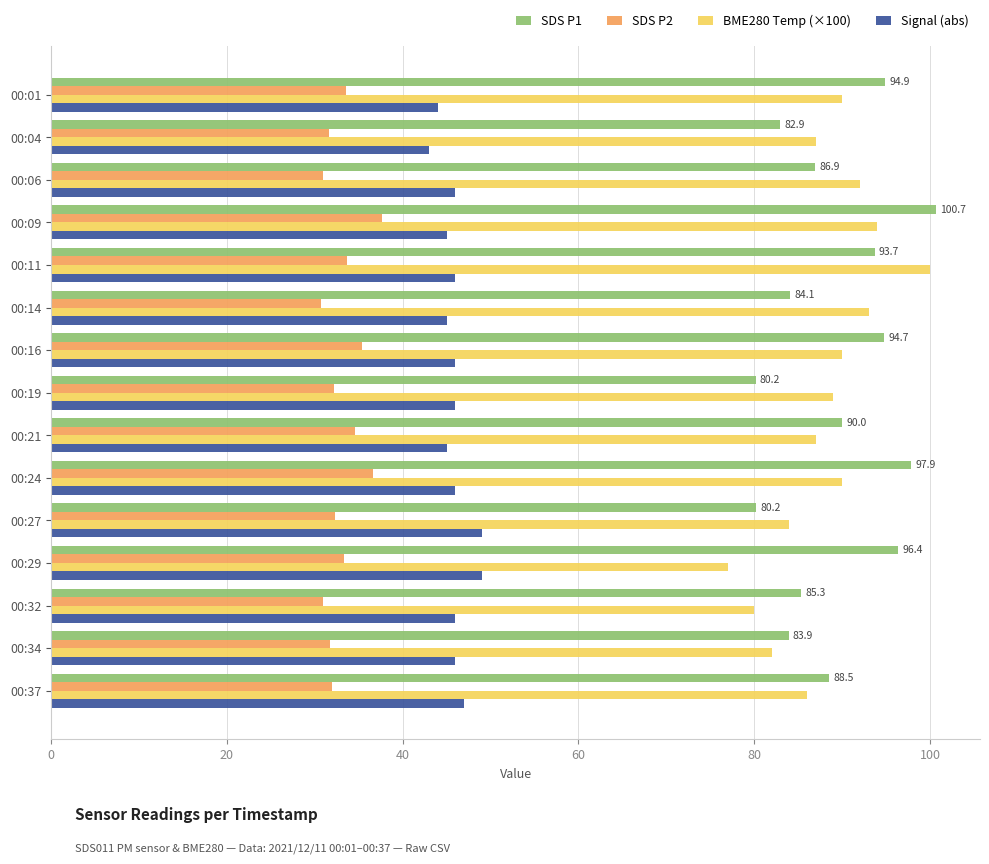

What is the difference between the second highest and minimum values in the BME280 Temp (×100) series?

17.0